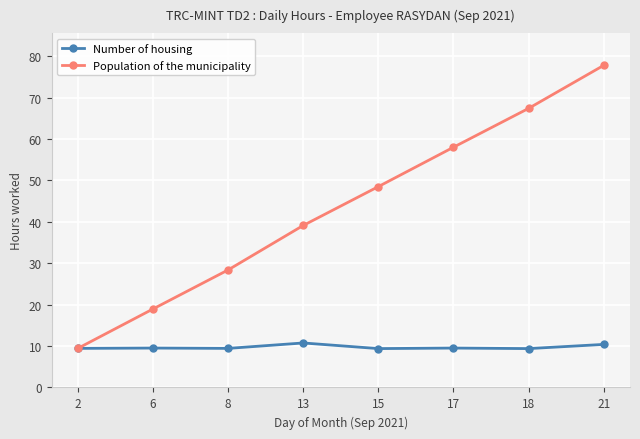

What is the difference between the Population of the municipality values at 6 and 21?

58.8